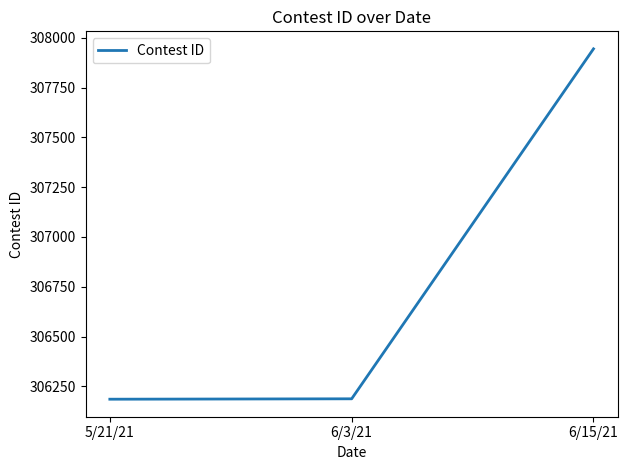

What is the maximum value shown in the chart?

307944